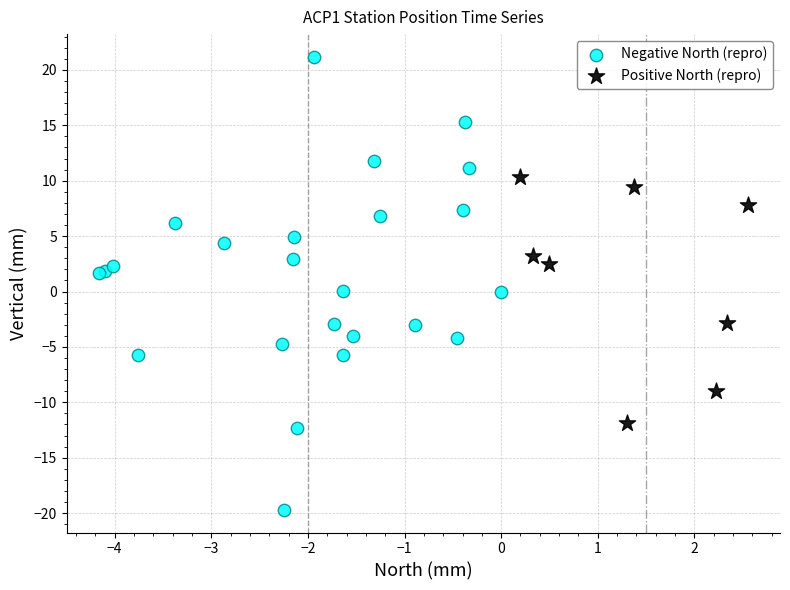

Which series has the widest spread of Y values?

Negative North (repro)